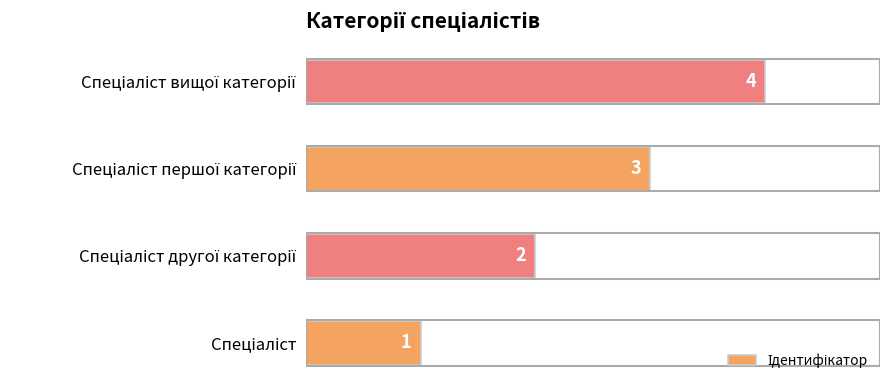

Count the values in the range 2 to 4.

3